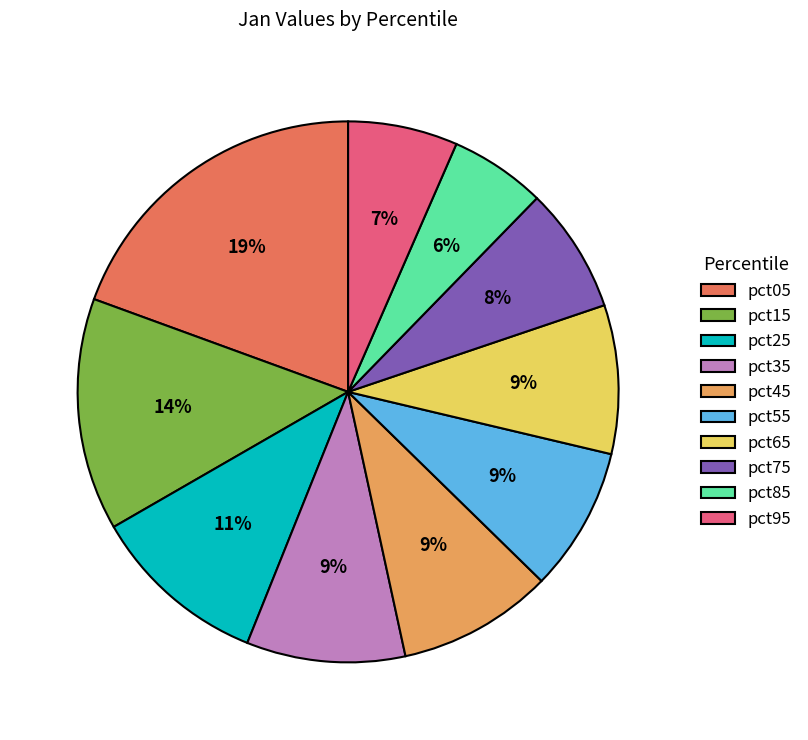

True or false: pct75 accounts for 8% of the total.

True